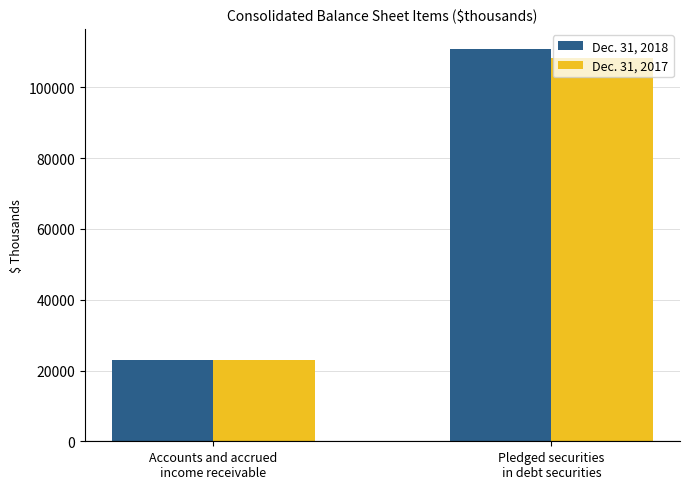

What value does the Dec. 31, 2018 series have at Accounts and accrued
income receivable?

22841